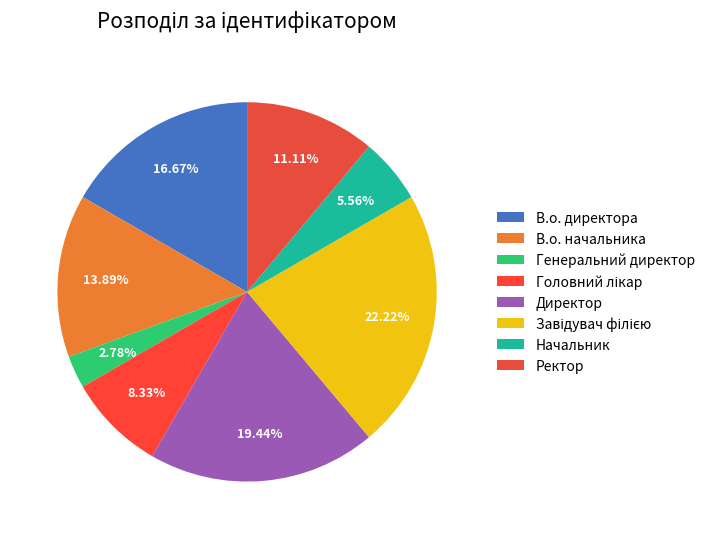

Count the number of slices in the pie.

8